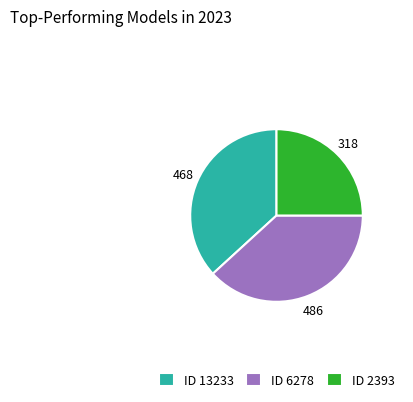

What is the smallest slice in the pie chart?

ID 2393